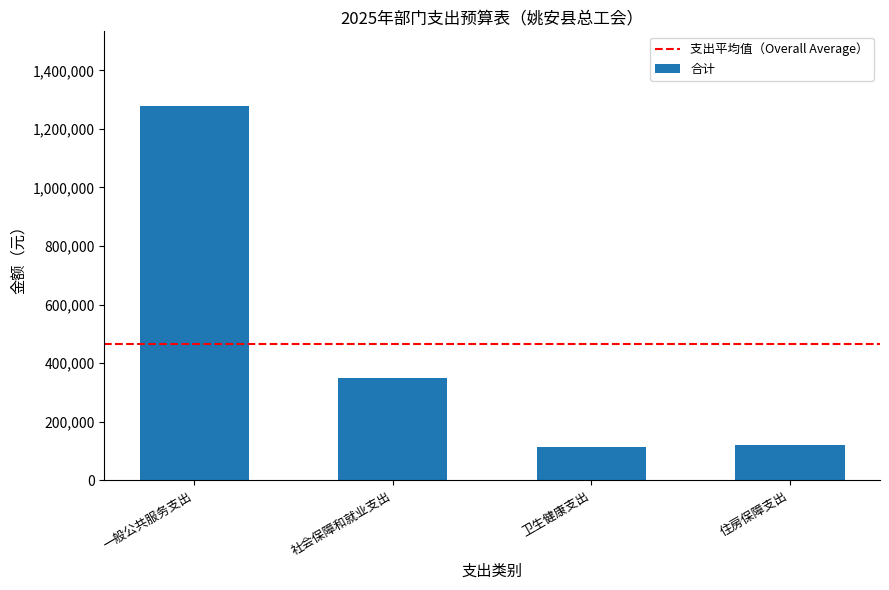

Between 住房保障支出 and 一般公共服务支出, which is larger?

一般公共服务支出